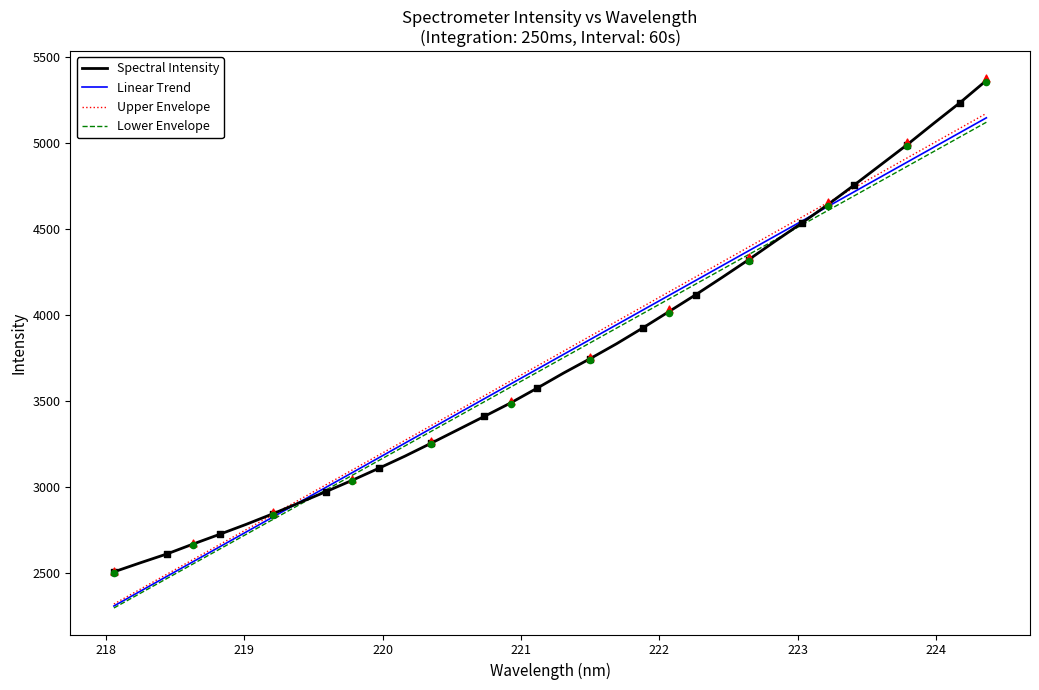

What are all the series names shown in the legend?

Spectral Intensity, Linear Trend, Upper Envelope, Lower Envelope